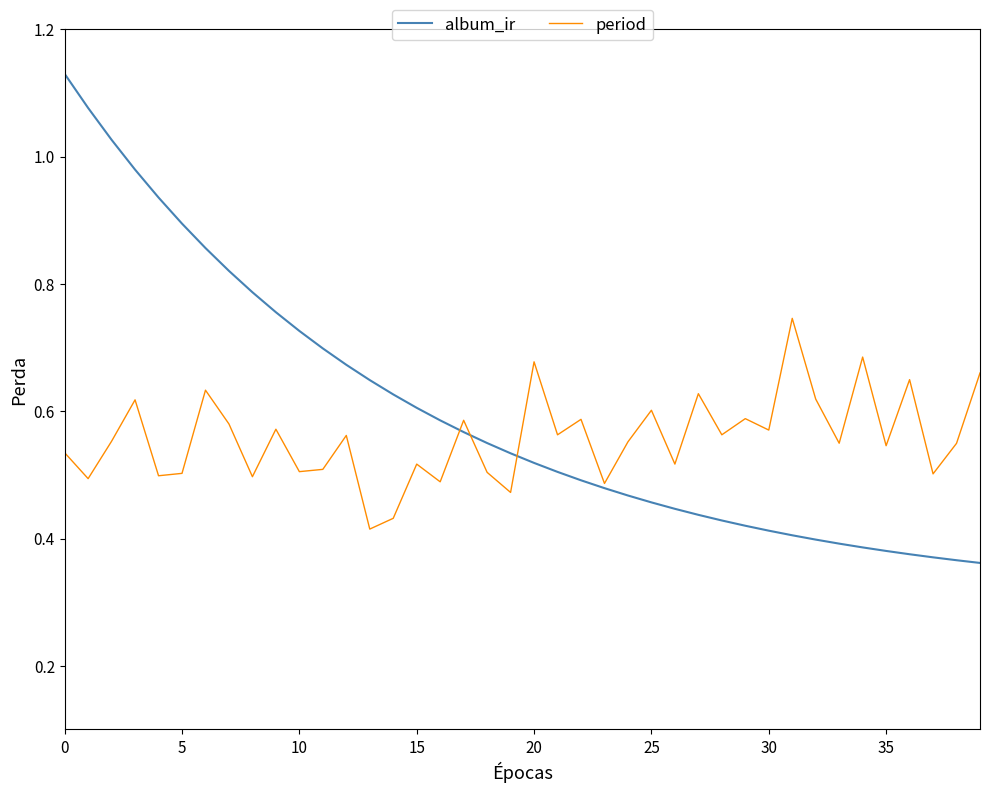

What is the difference between the maximum and minimum values in the period series?

0.3